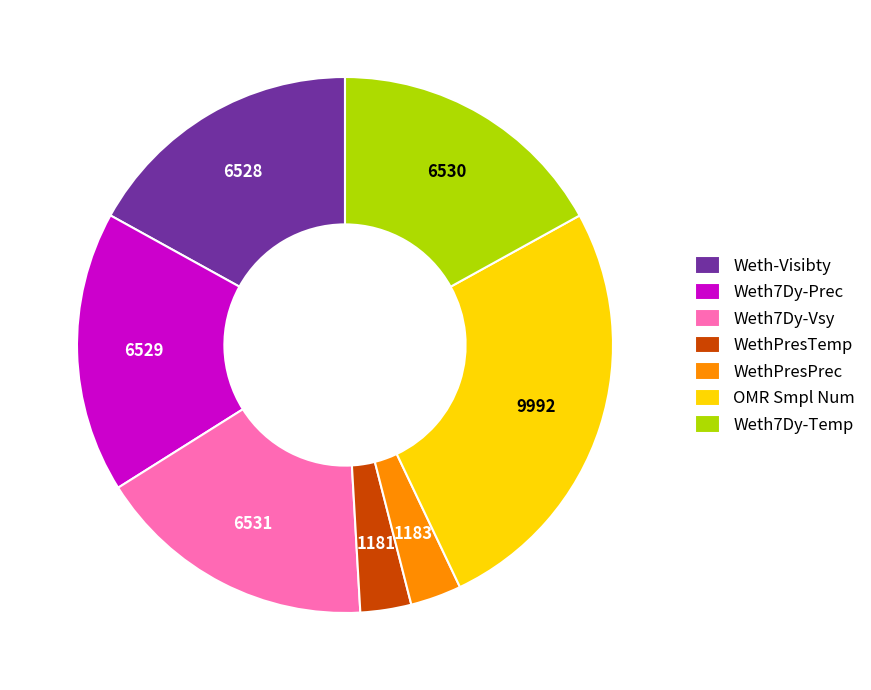

Do Weth7Dy-Prec and Weth-Visibty together represent more than half of the pie?

No